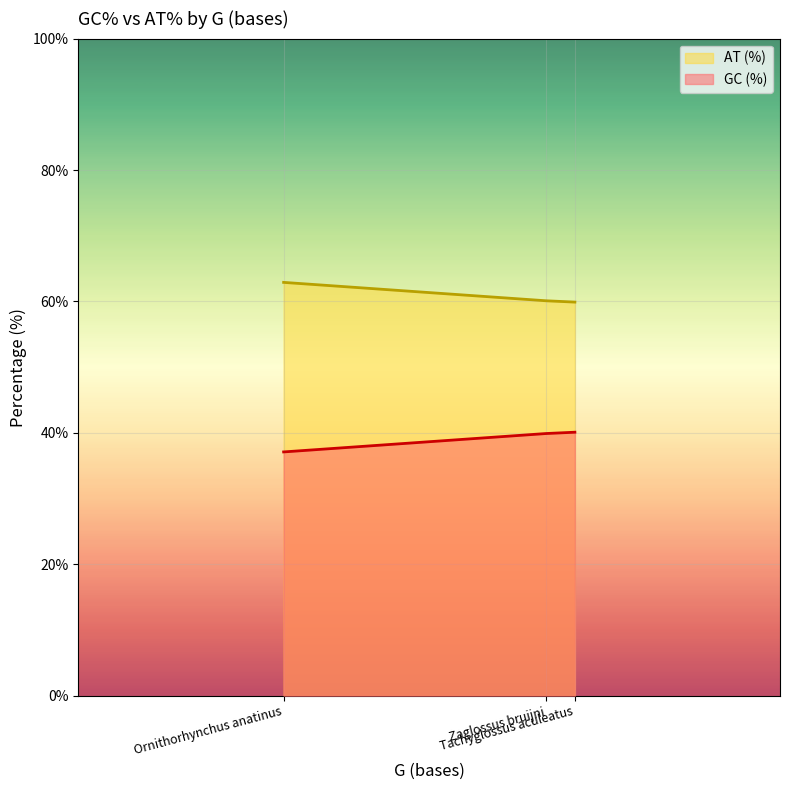

What are all the series names shown in the legend?

AT (%), GC (%)